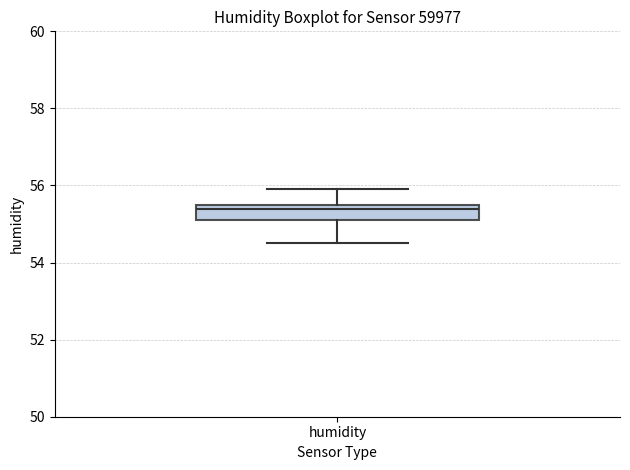

Read this box plot against the y-axis: the position of the median line, the range covered by the box, and the ends of both whiskers. The values are not printed on the chart, so give them approximately, as read against the axis.

median 55.4, box 55.2 to 55.6, whiskers 54.6 to 56.0